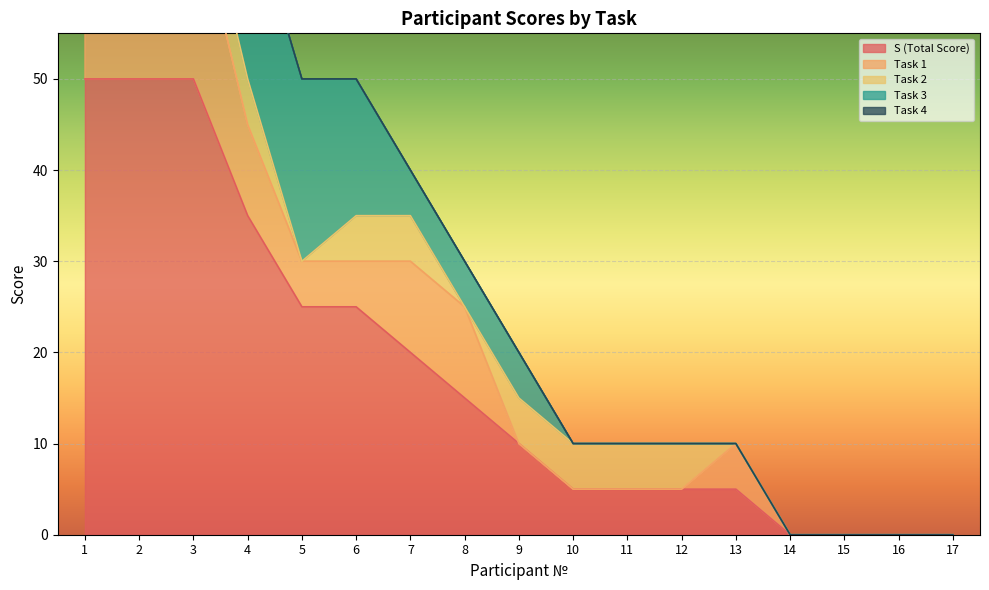

What is the average value of the Task 1 series?

6